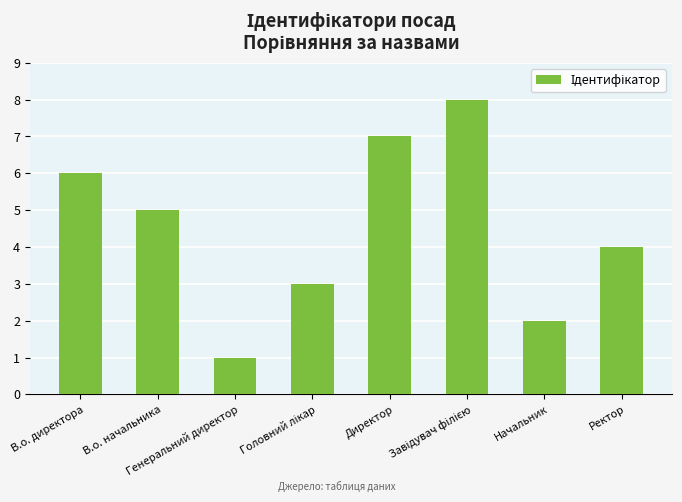

What is the change in value from В.о. начальника to Генеральний директор?

-4